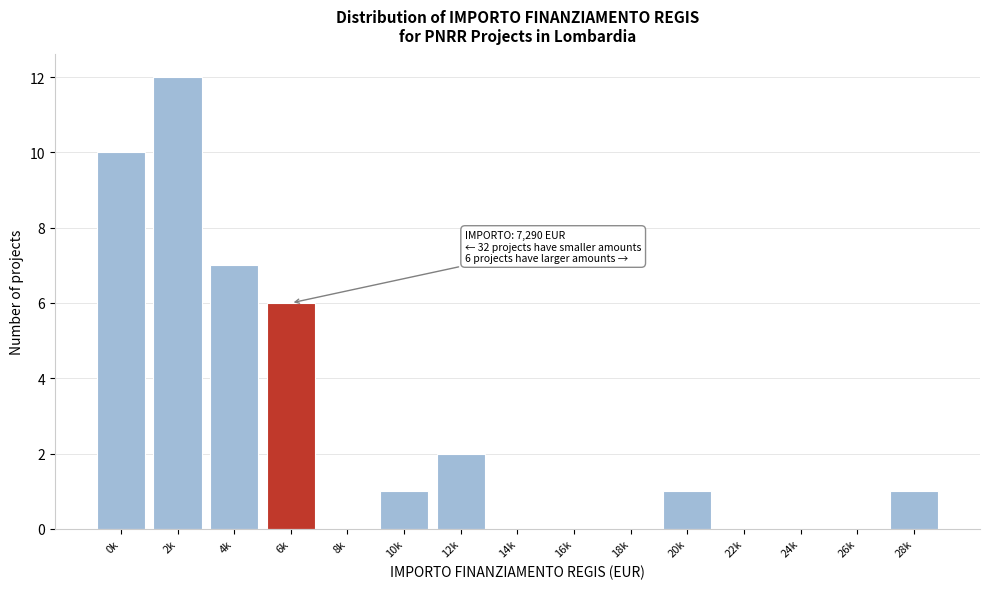

Reading right to left, extract all data points from this chart.

28k=1	26k=0	24k=0	22k=0	20k=1	18k=0	16k=0	14k=0	12k=2	10k=1	8k=0	6k=6	4k=7	2k=12	0k=10